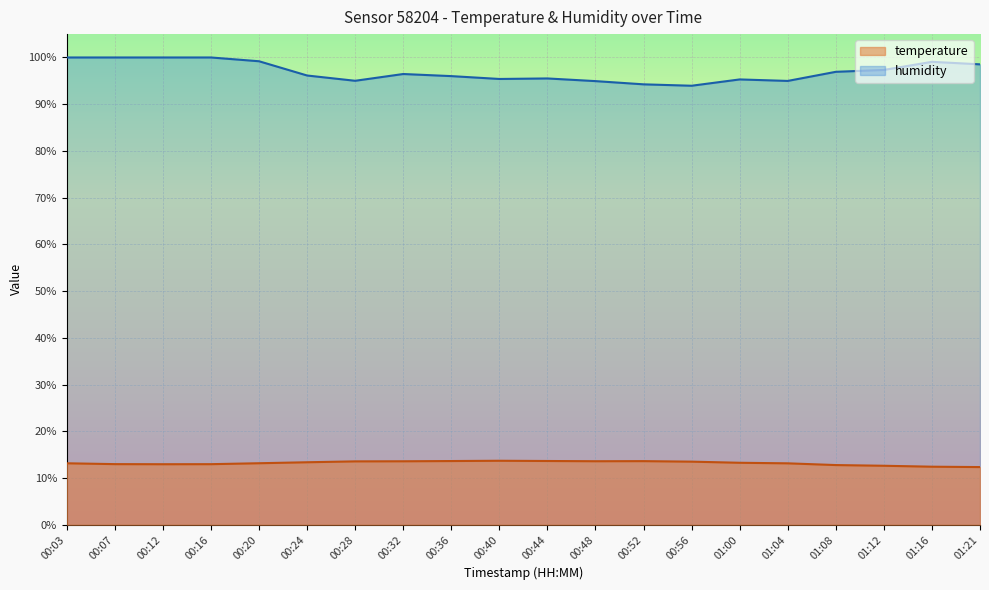

Rank the series at 01:21 from highest to lowest value.

humidity, temperature